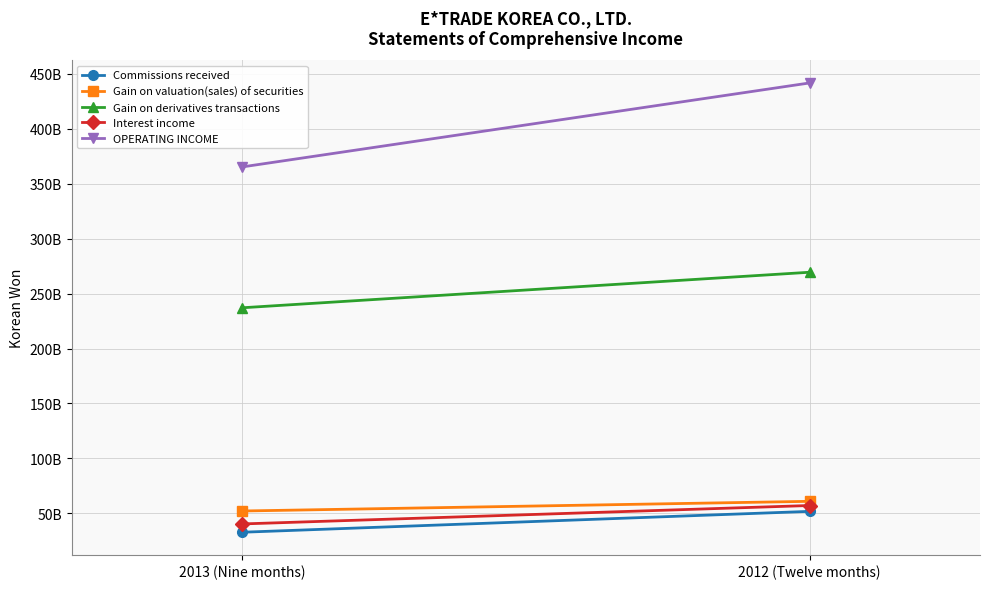

What is the average value of the Commissions received series?

42291188406